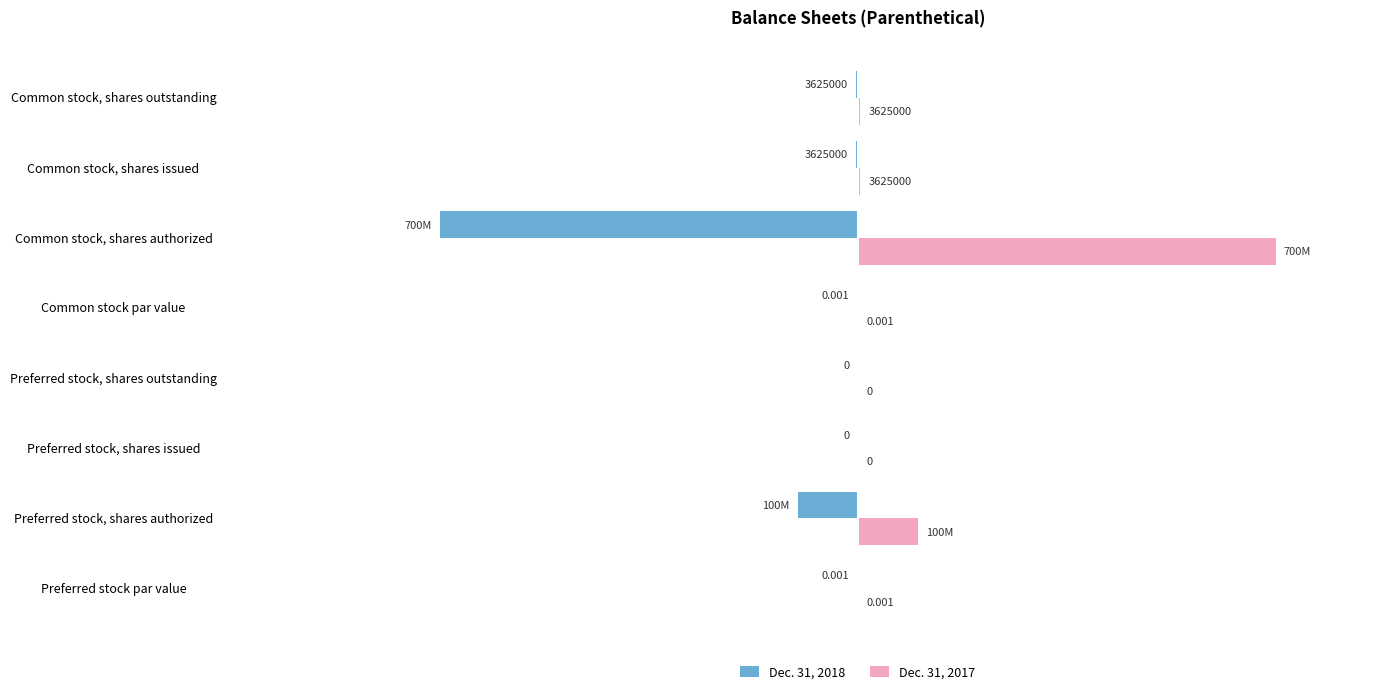

Where is Dec. 31, 2018 nearest to the value -350000000?

Preferred stock, shares authorized